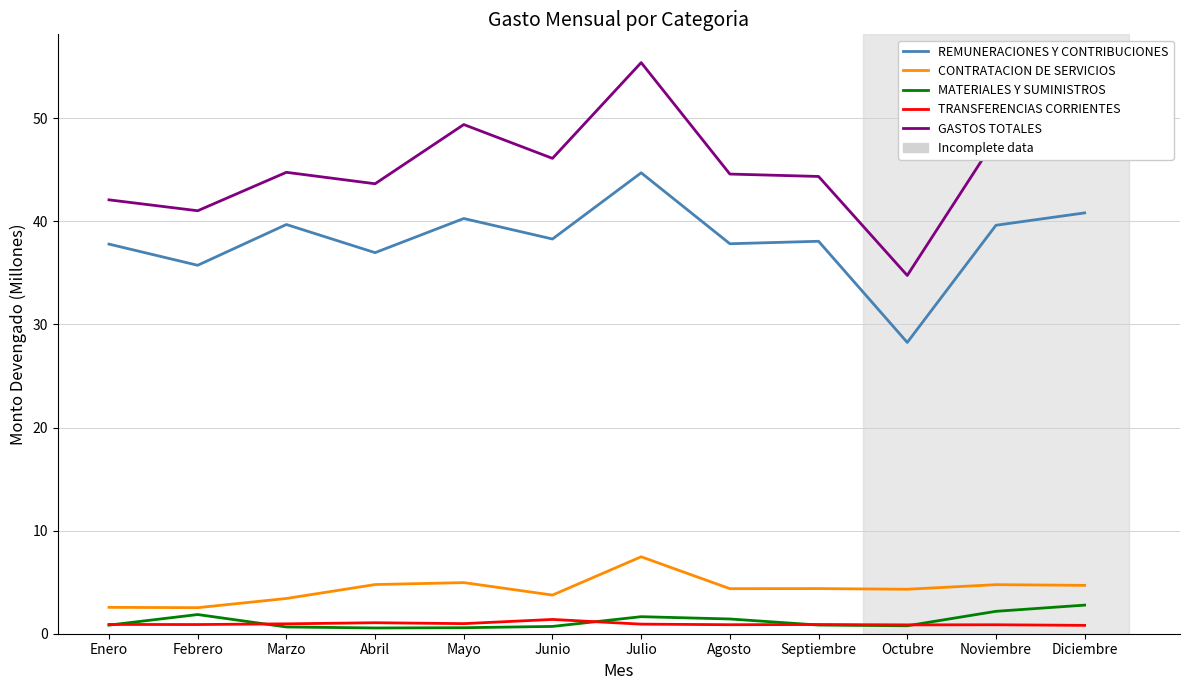

At Julio, list the series in order from largest to smallest.

GASTOS TOTALES, REMUNERACIONES Y CONTRIBUCIONES, CONTRATACION DE SERVICIOS, MATERIALES Y SUMINISTROS, TRANSFERENCIAS CORRIENTES